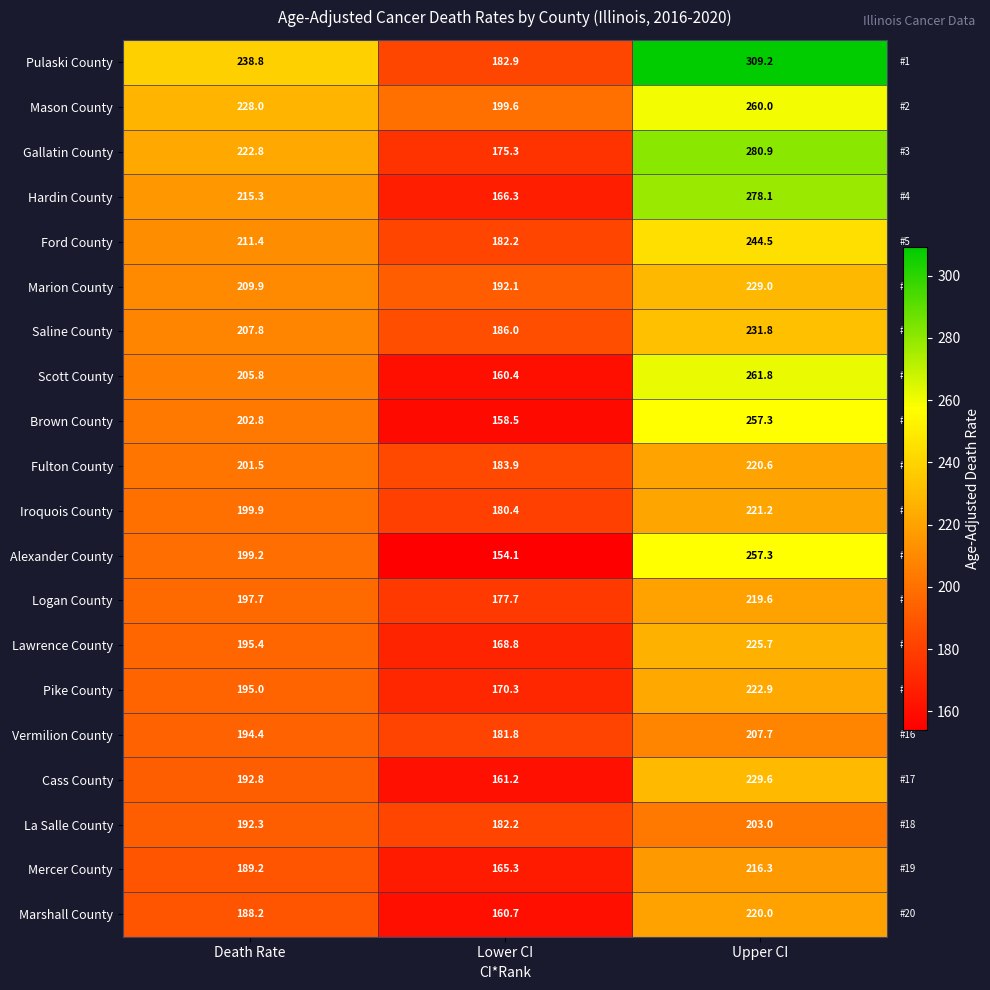

List the labels in order of Marshall County value, smallest first.

Lower CI, Death Rate, Upper CI